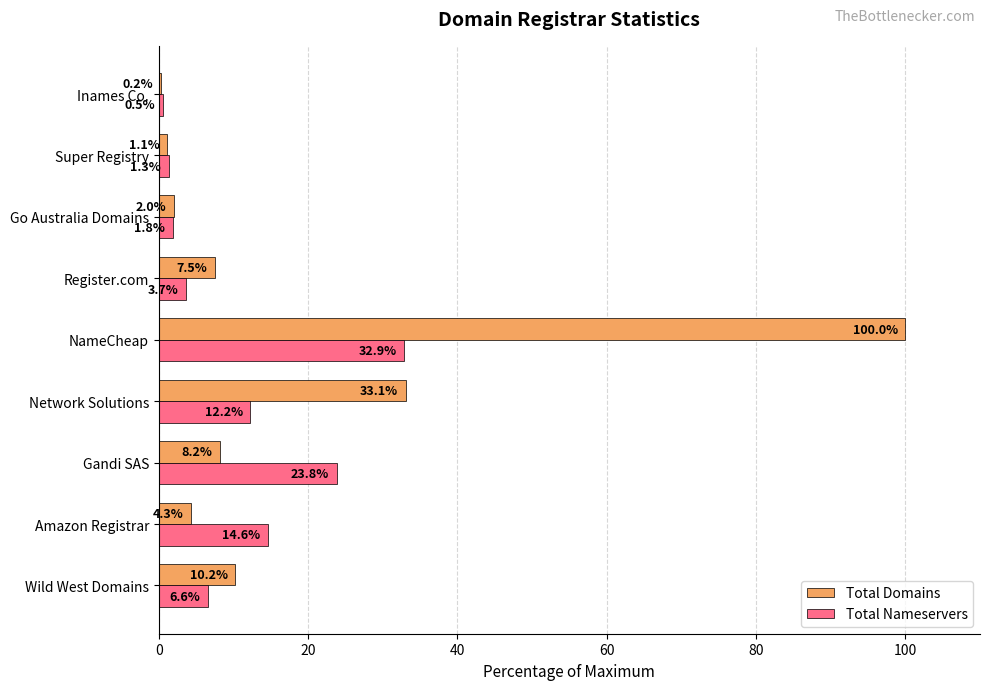

True or false: Total Domains has a value of 0.2 at Inames Co..

True